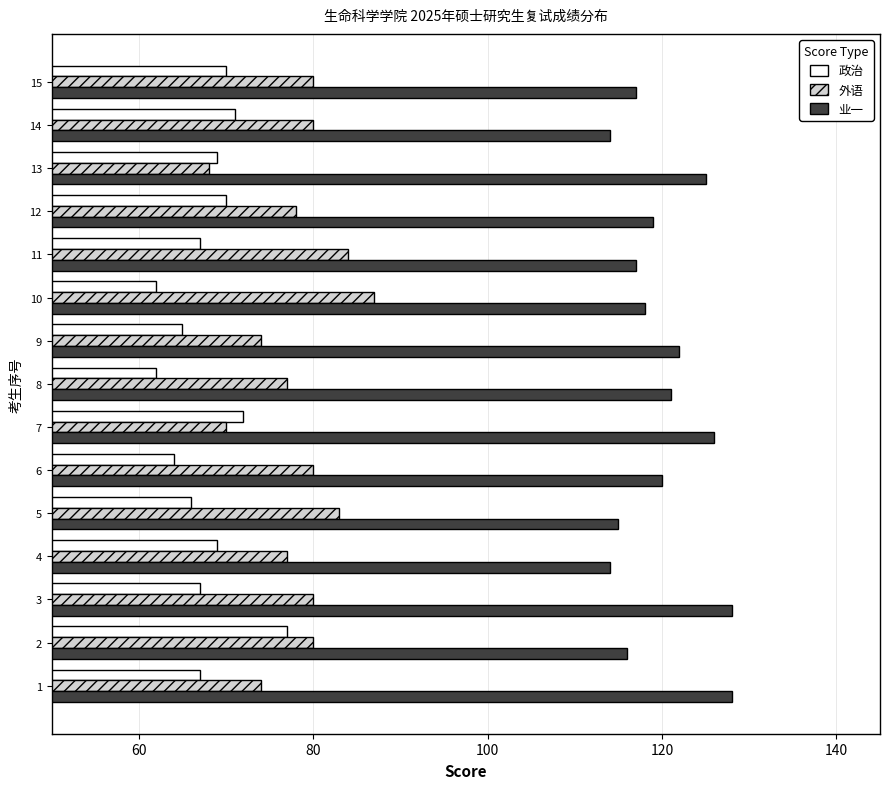

Rank the series by their maximum value, from highest to lowest.

业一, 外语, 政治